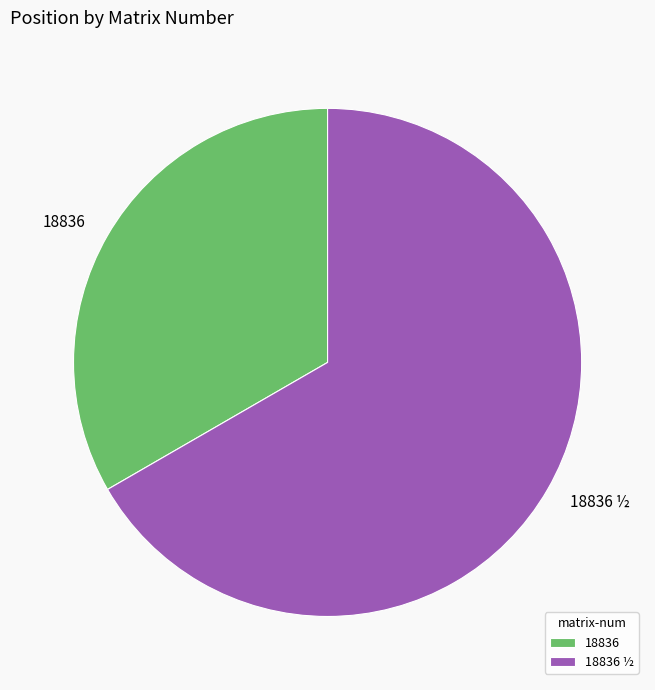

Count the number of slices in the pie.

2